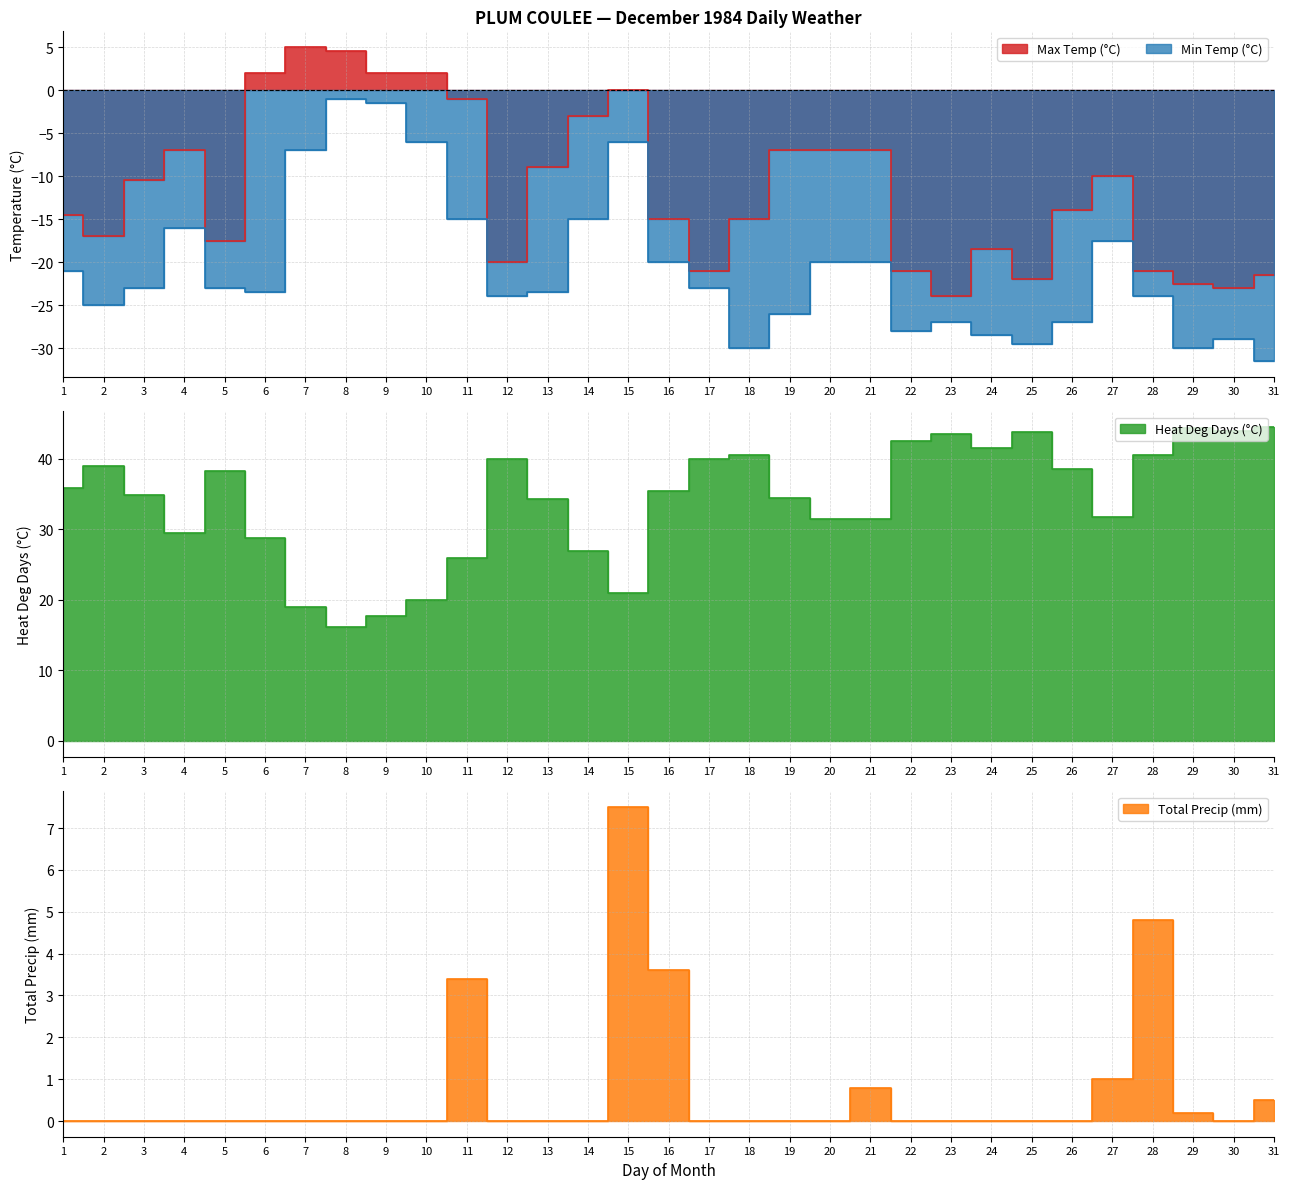

What is the maximum value shown in the chart?

44.5